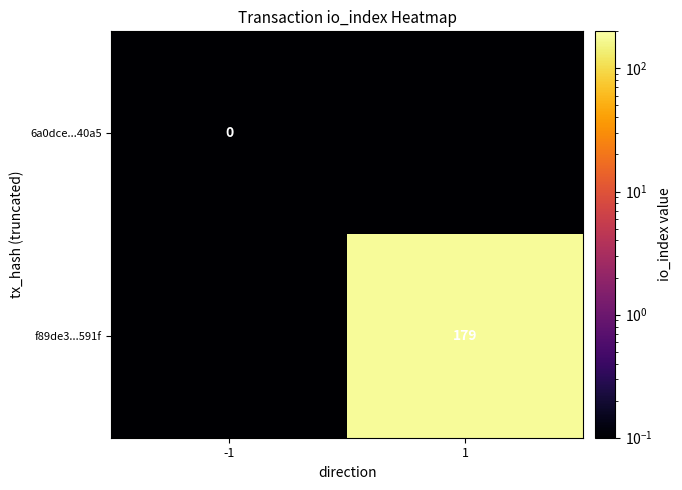

Which series has the widest spread of values?

f89de3...591f